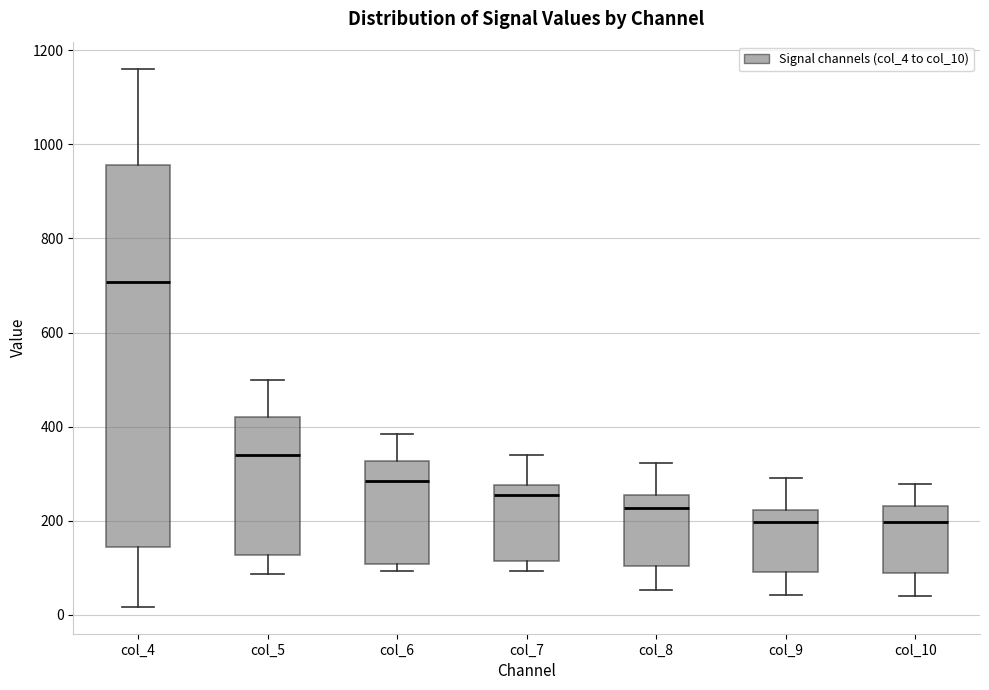

Where does the upper whisker of the box for col_9 end on the y-axis? The values are not printed on the chart, so give them approximately, as read against the axis.

300